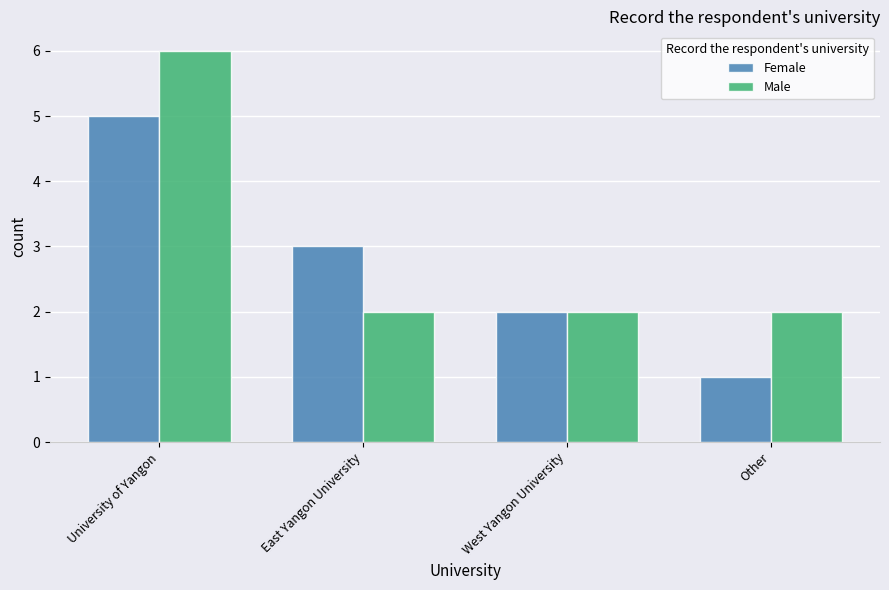

What is the approximate value of Male at East Yangon University?

2